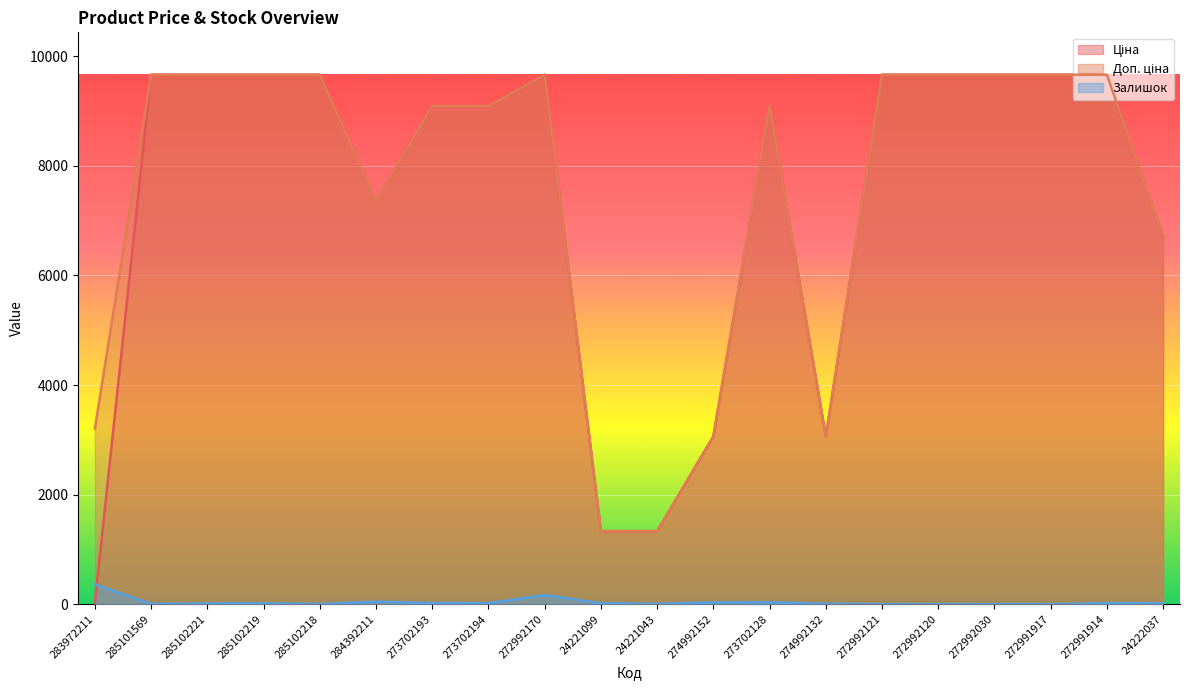

How many lines are shown in the chart?

3